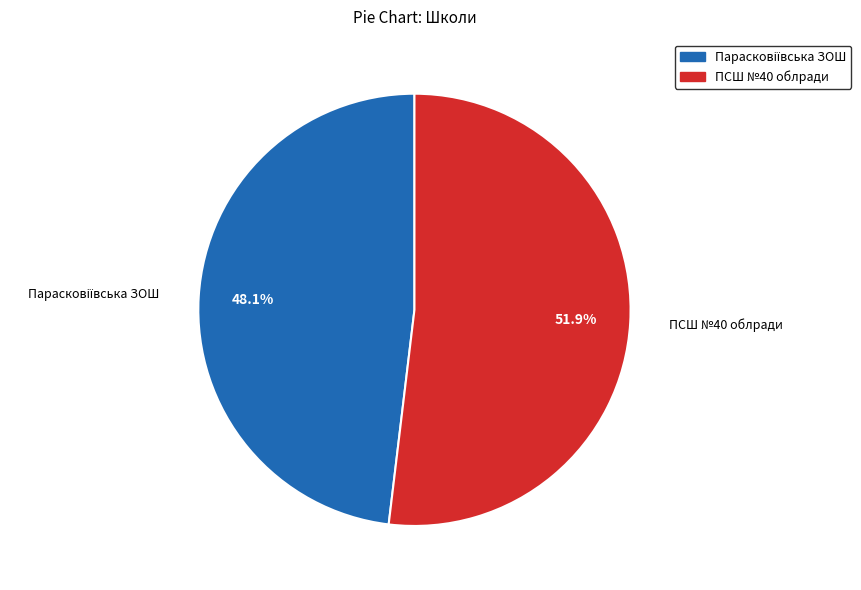

What percentage is NOT represented by ПСШ №40 облради?

48.1%